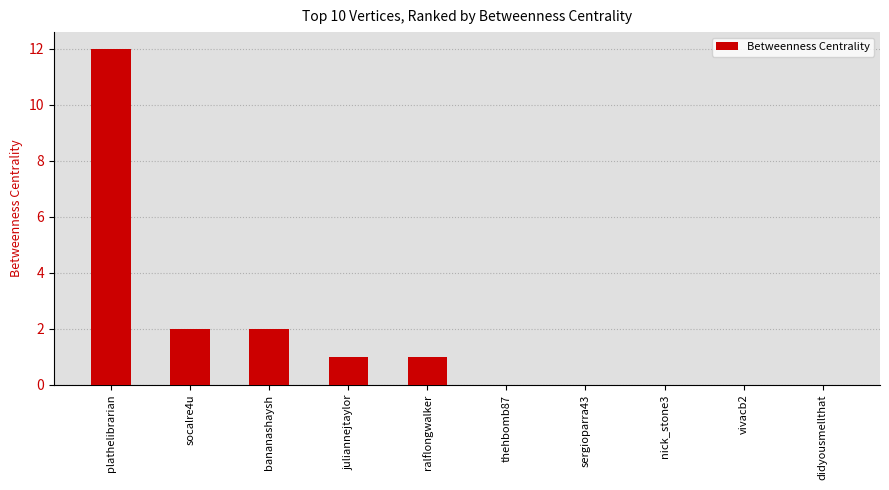

Count the number of data series in this chart.

1